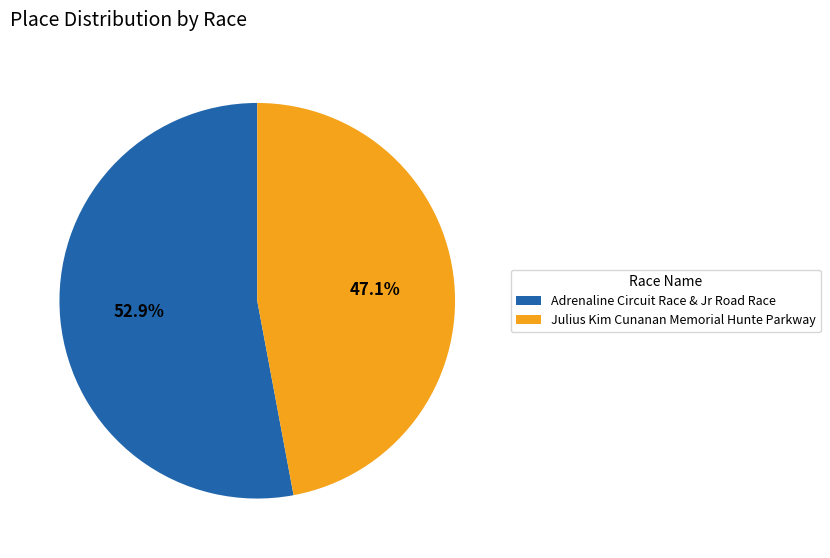

Is there a majority slice in this chart?

Yes